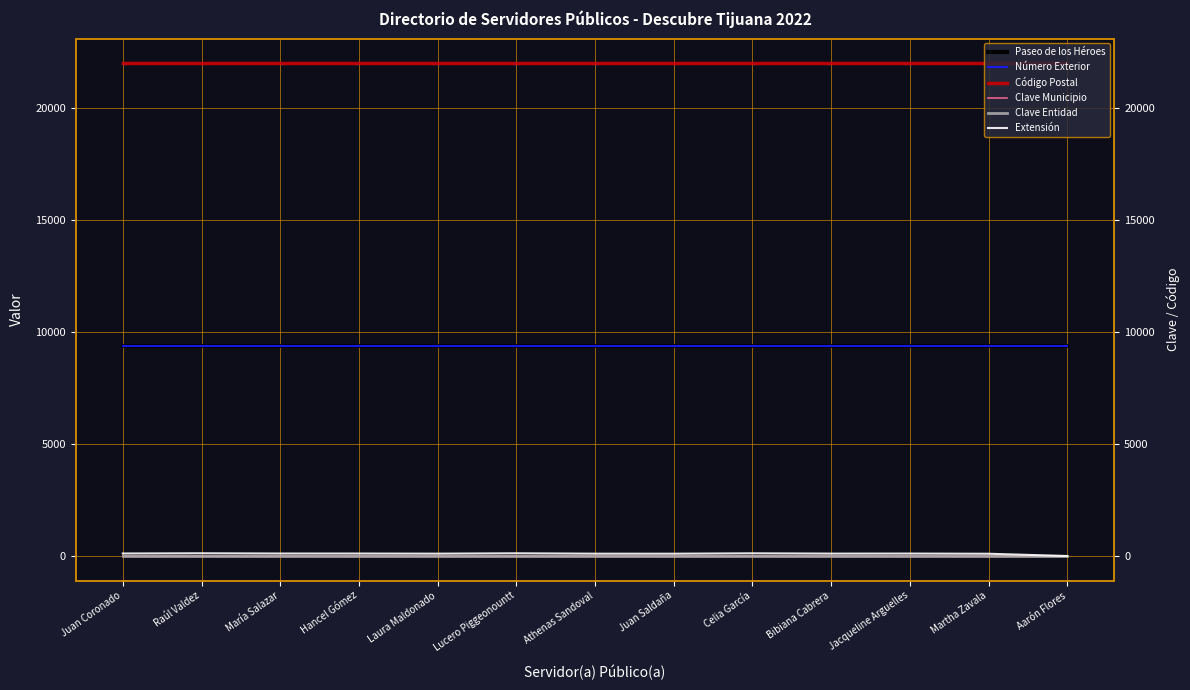

How many lines are shown in the chart?

6